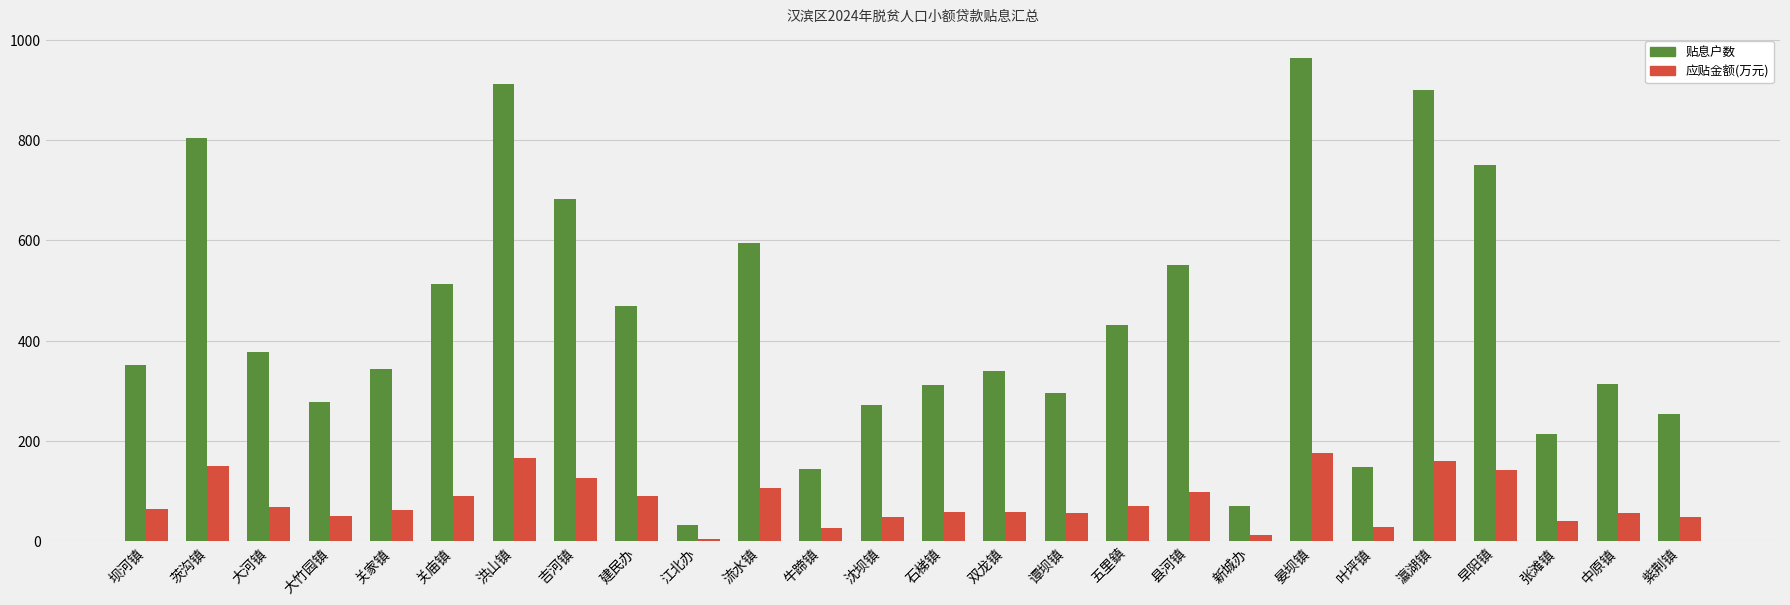

What position from the left is 瀛湖镇?

22